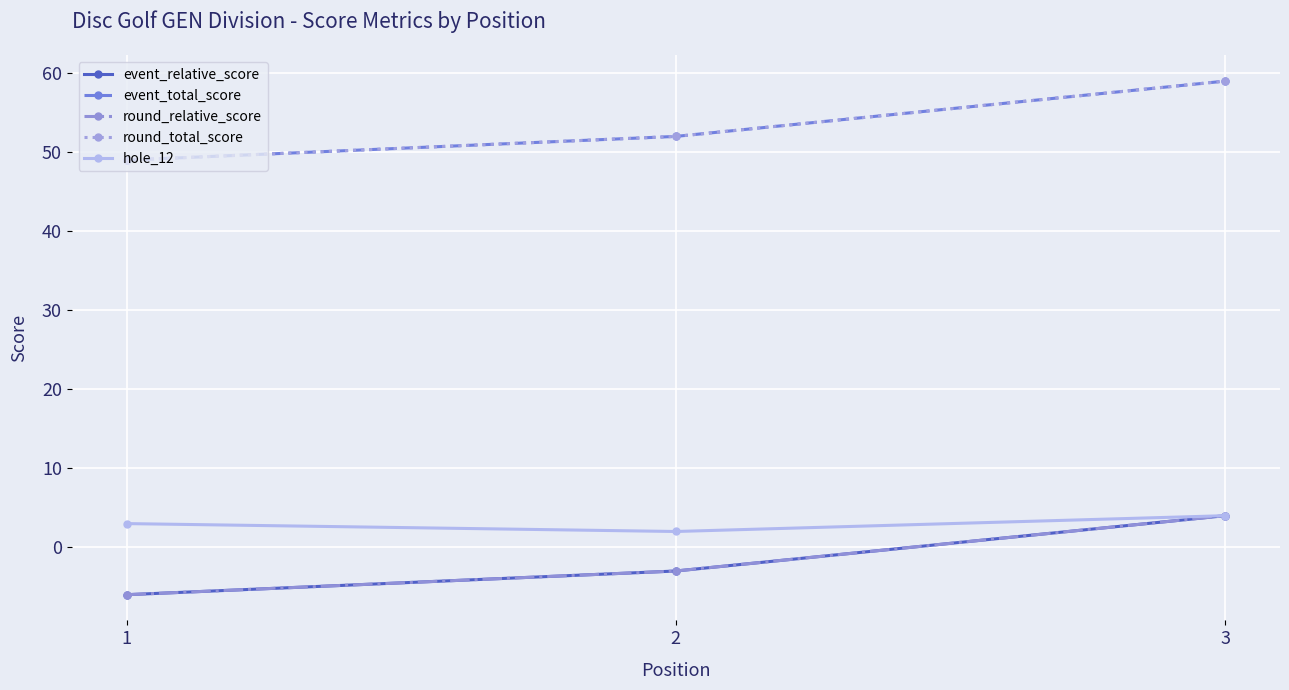

What is the sum of the event_relative_score values at 3 and 1?

-2